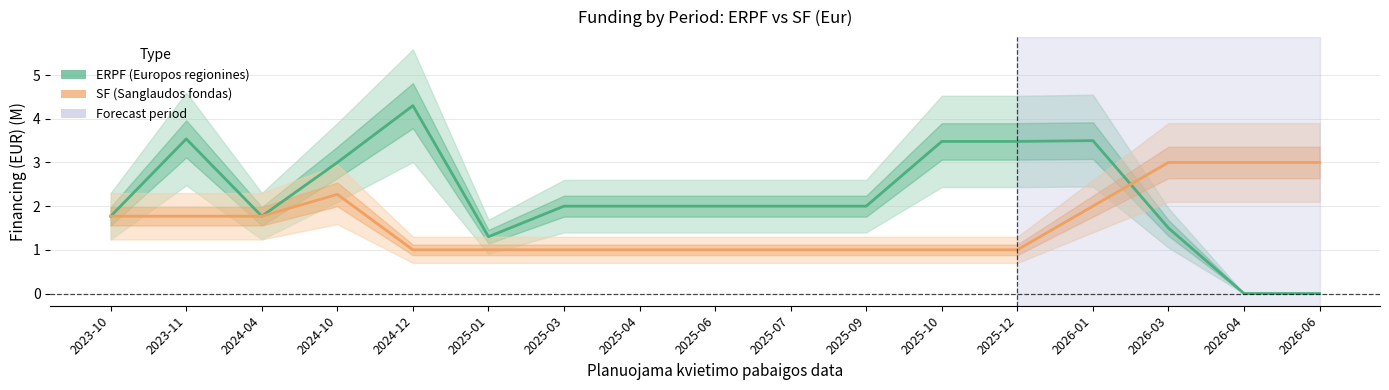

What is the average value of the ERPF (Europos regionines) series?

2.2